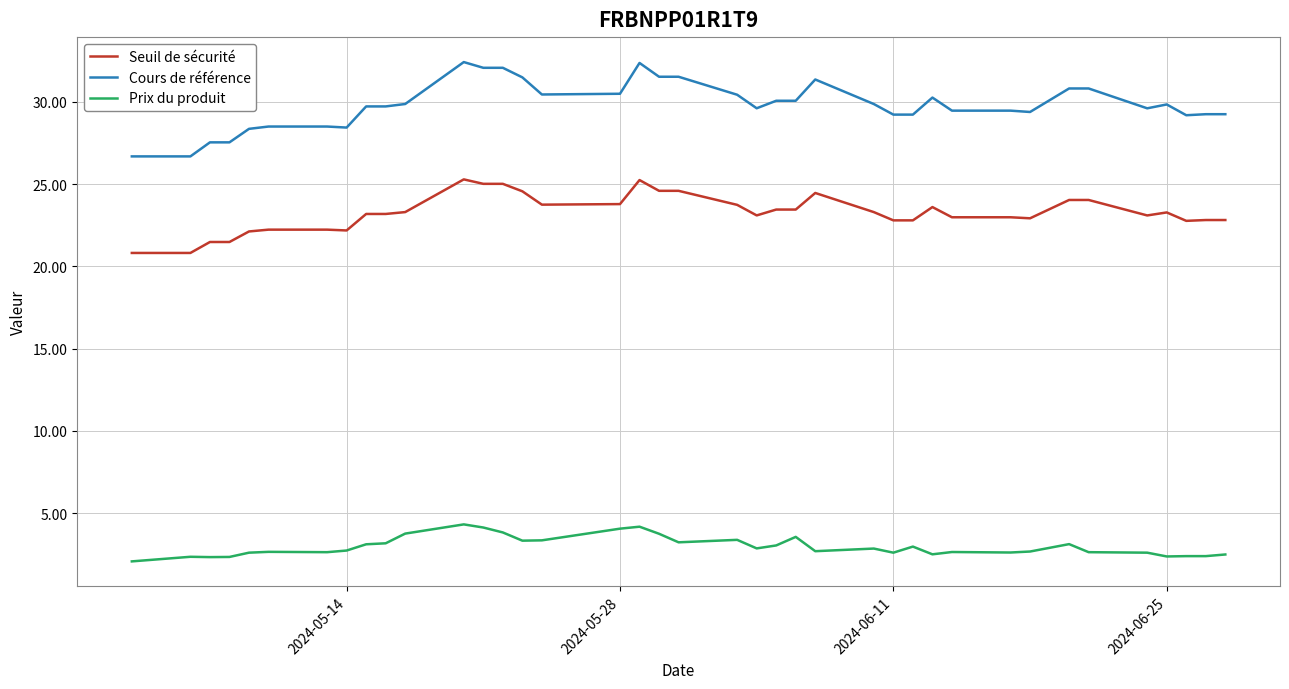

Which series has the widest spread of values?

Cours de référence